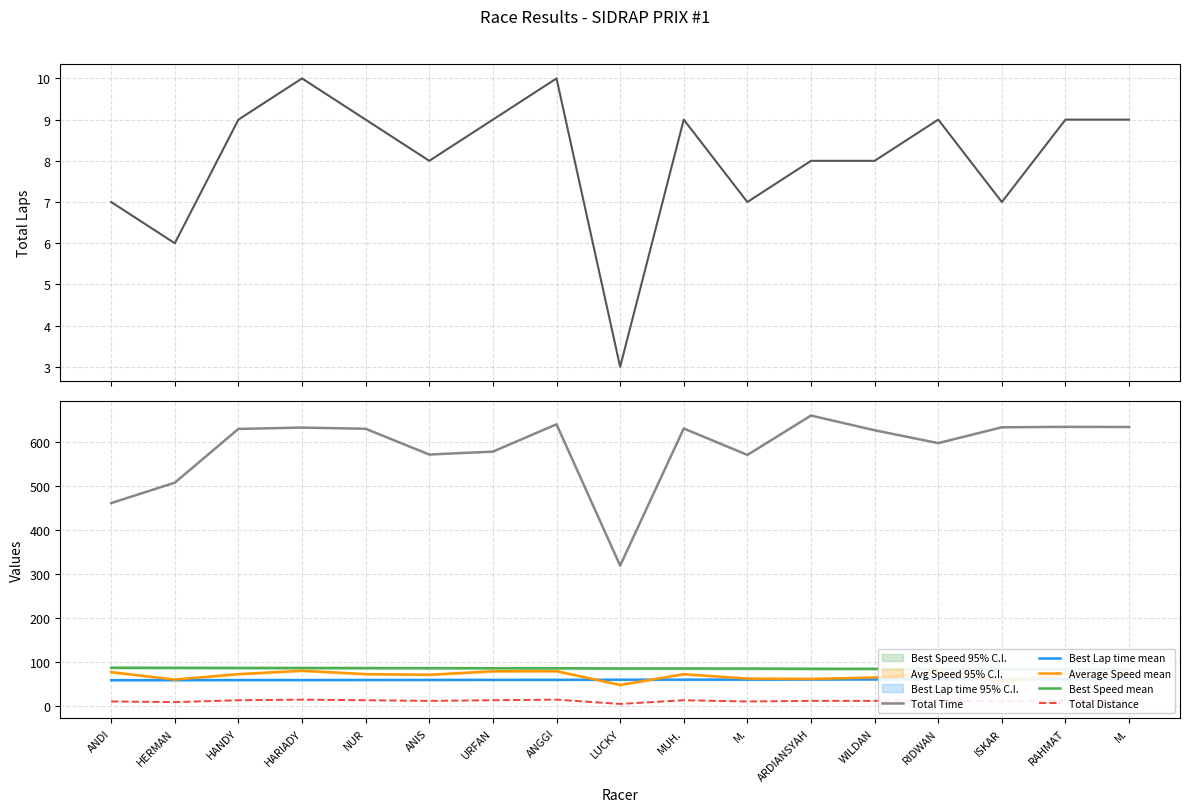

What is the label of the 12th point from the left?

ARDIANSYAH